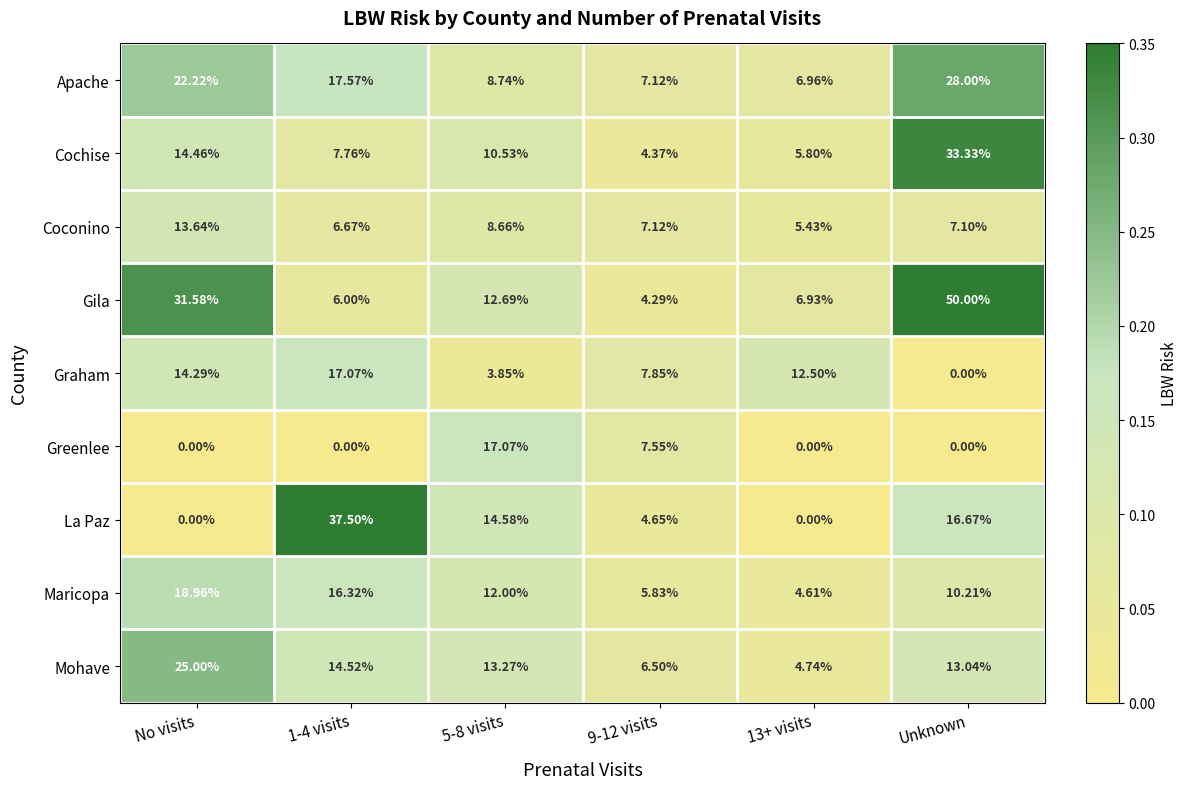

Which series has the widest spread of values?

Gila